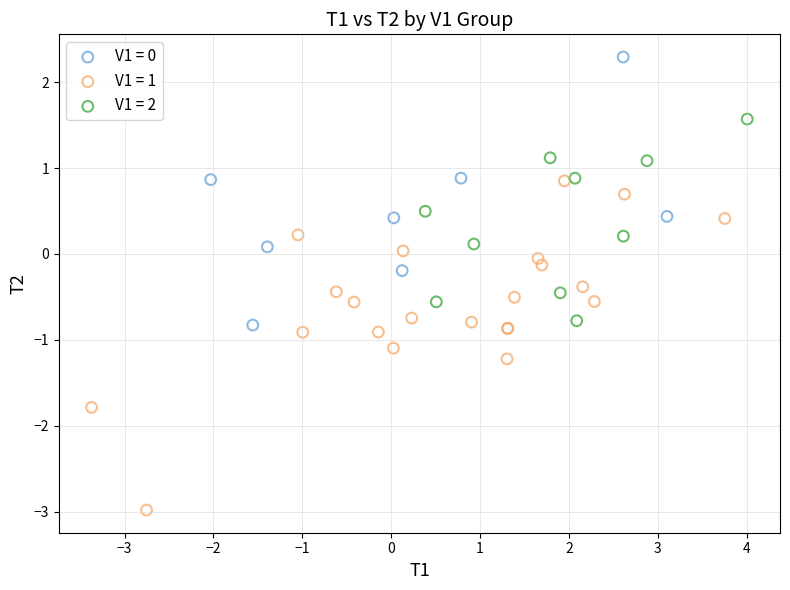

Which series has the largest Y range (max minus min)?

V1 = 1